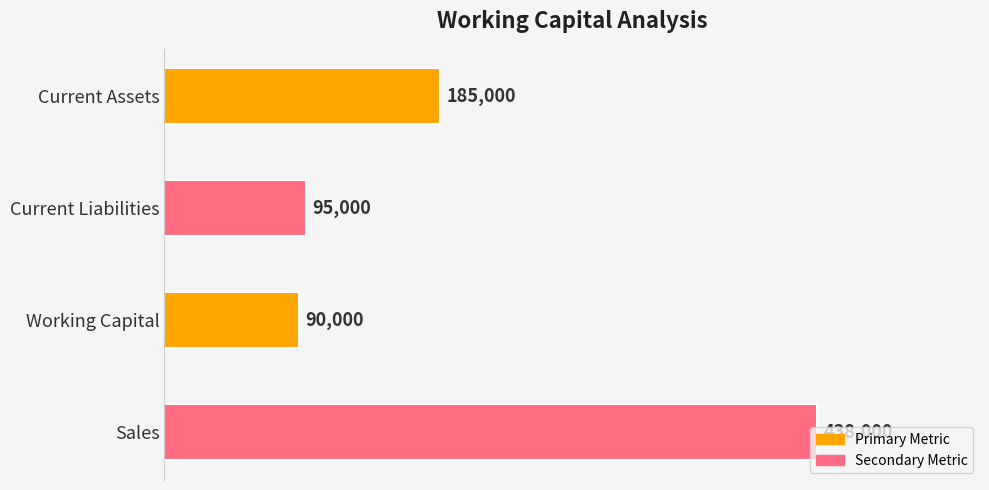

The chart shows a value of 117682 at Sales. True or false?

False